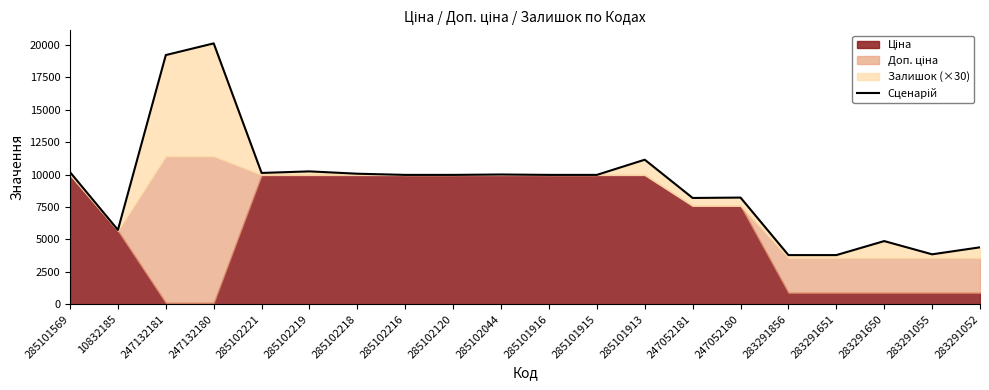

Rank the categories by value from highest to lowest.

247132180, 247132181, 285101913, 285102219, 285101569, 285102221, 285102218, 285102044, 285102216, 285102120, 285101916, 285101915, 247052180, 247052181, 10832185, 283291650, 283291052, 283291055, 283291856, 283291651